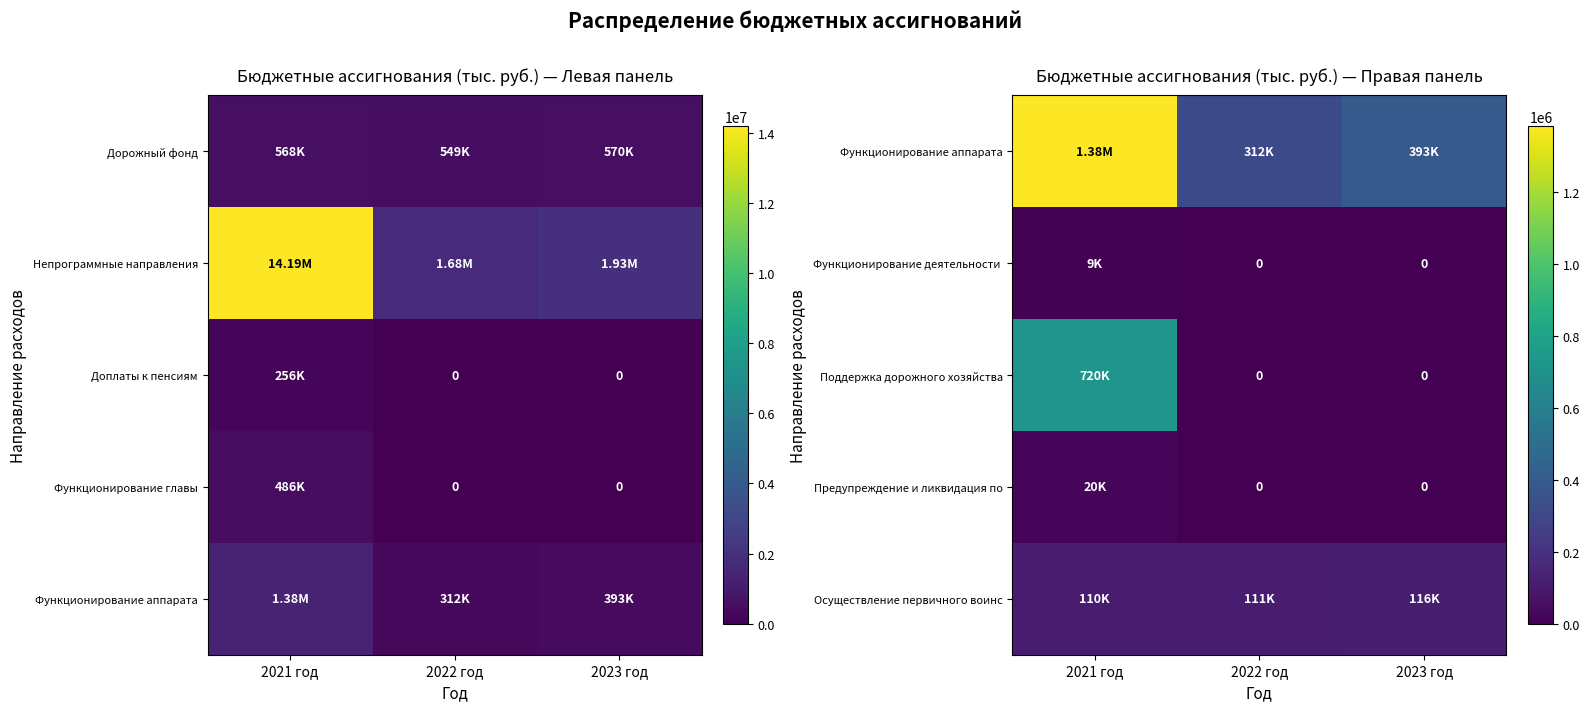

Is the value of Функционирование аппарата at 2022 год greater than the value of Предупреждение и ликвидация по at 2023 год?

Yes